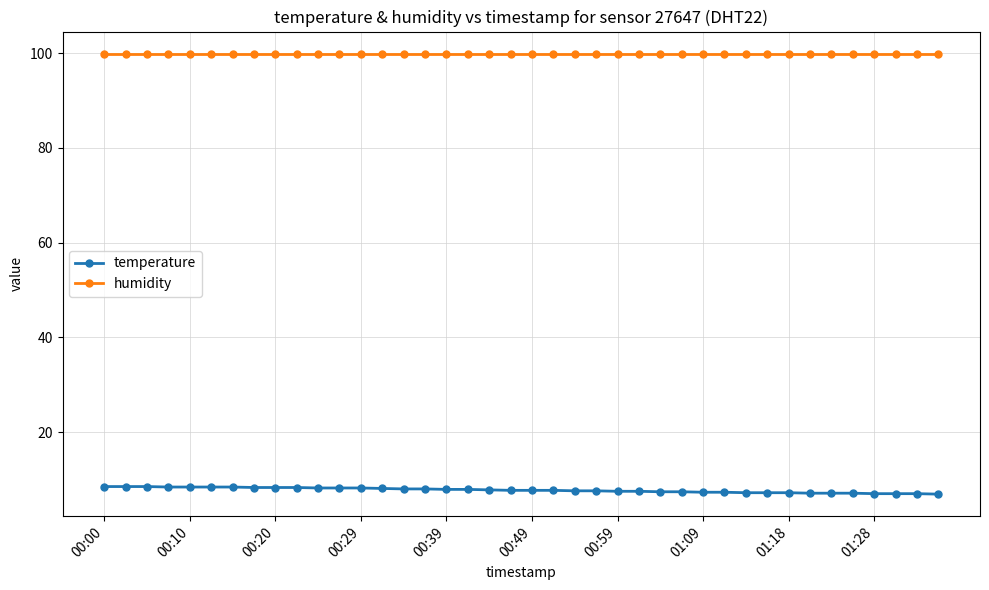

What is the average value of the humidity series?

99.9